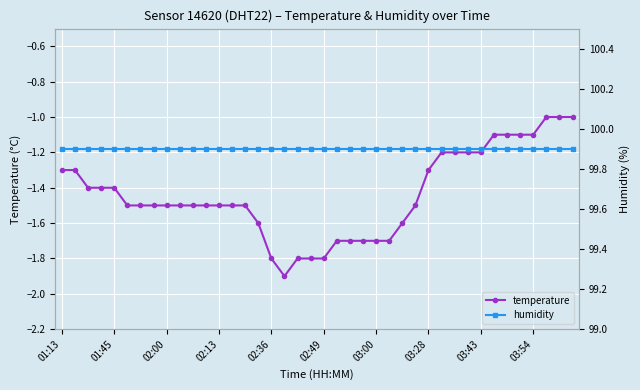

What are all the series names shown in the legend?

temperature, humidity